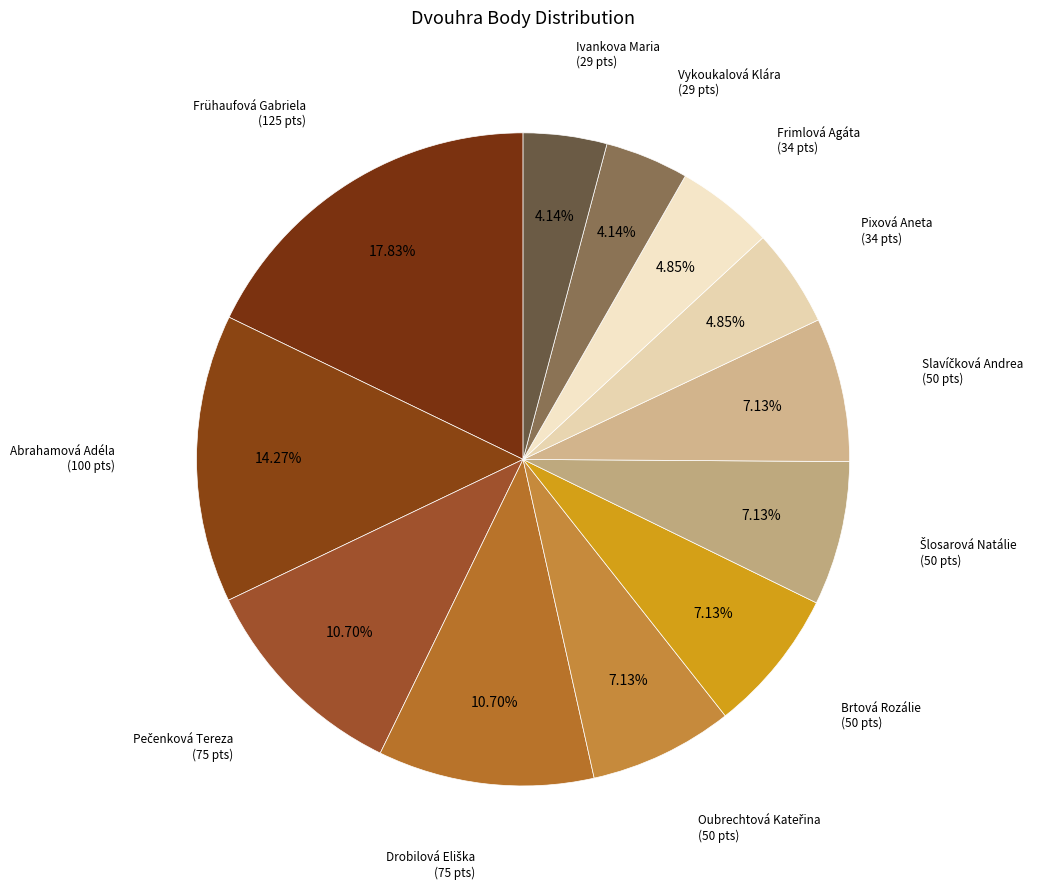

Which category has the smallest portion of the pie?

Vykoukalová Klára